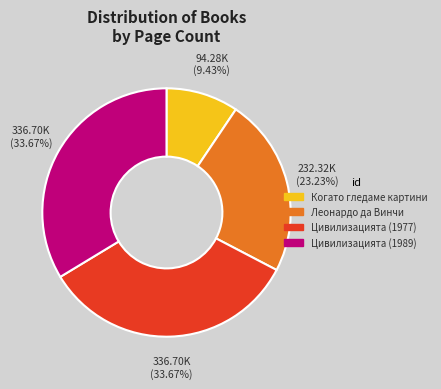

Which slice is the smallest?

Когато гледаме картини